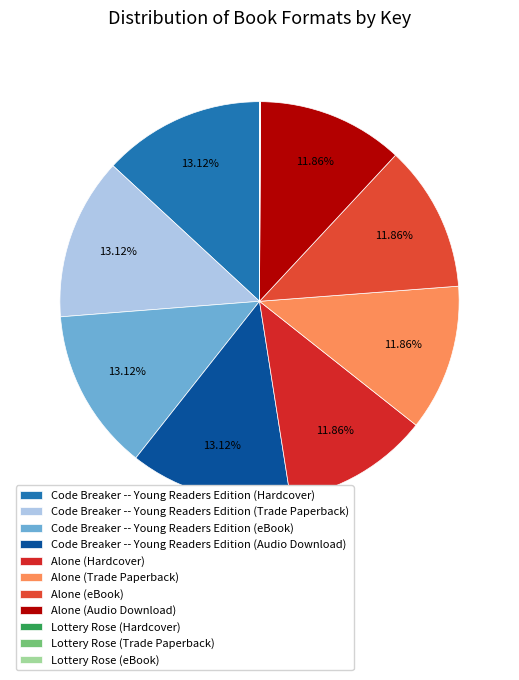

Is there a majority slice in this chart?

No